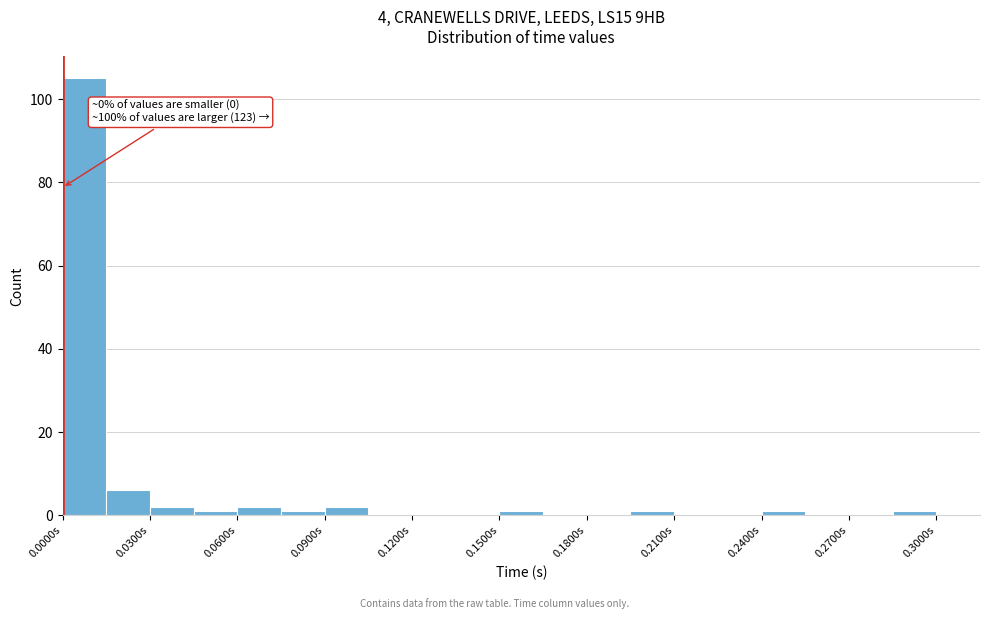

Around what value on the x-axis is the tallest bar? Give the approximate position of its centre, as read against the axis.

0.010